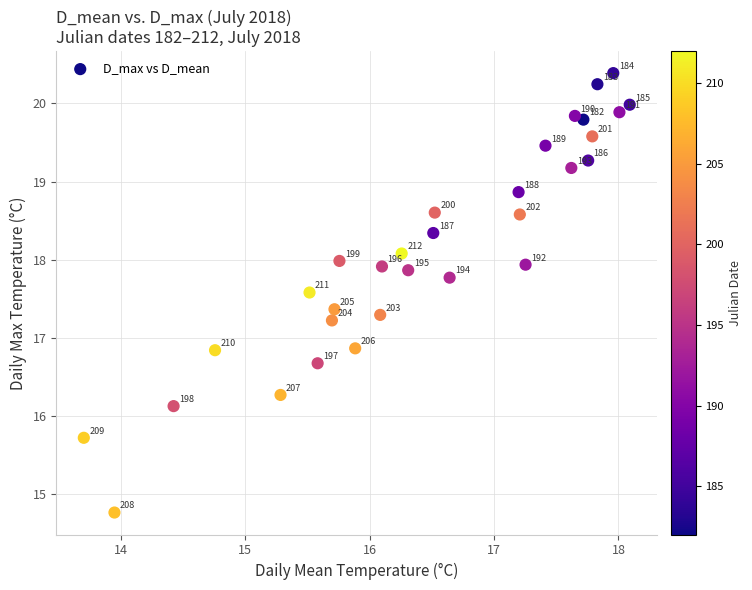

What Y value in the scatter plot is closest to 17?

16.9